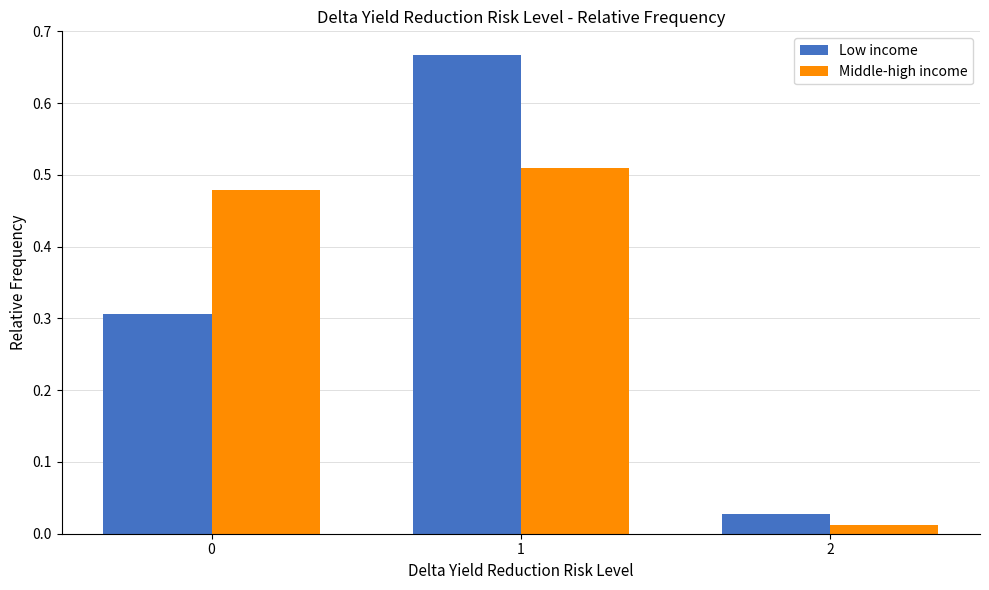

Which series has the largest range (max minus min)?

Low income